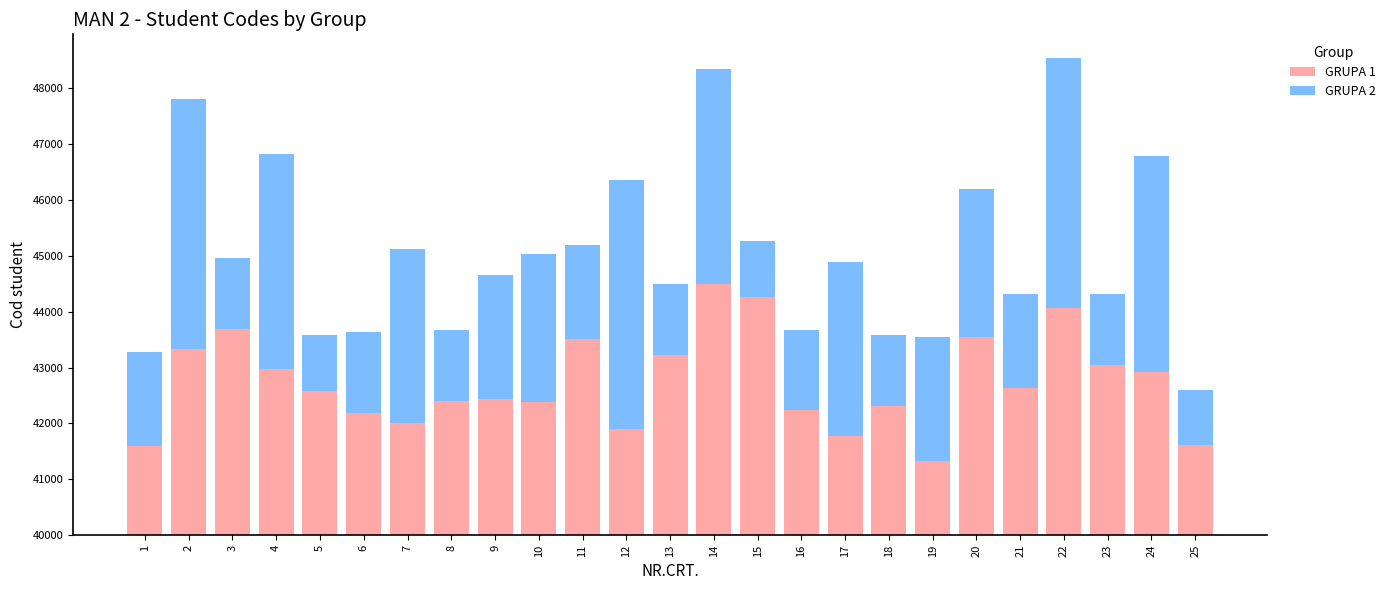

At which label does GRUPA 2 first exceed 1685?

2